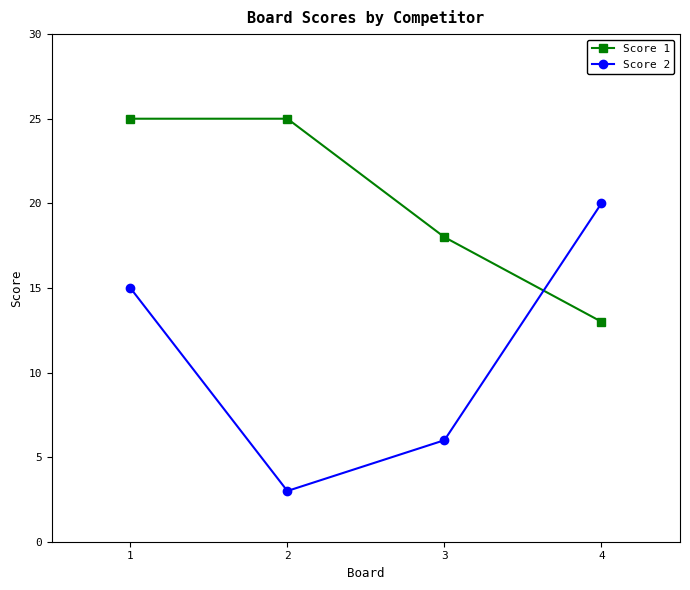

Which series changed the most between 3 and 4?

Score 2